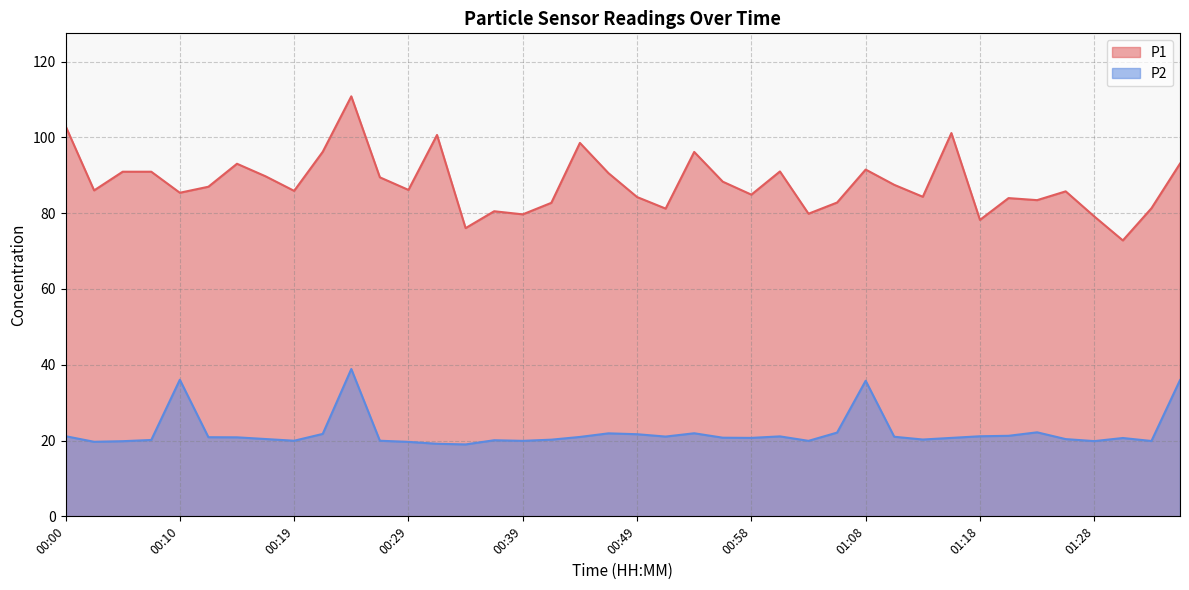

True or false: P2 has a value of 21.9 at 00:46.

True